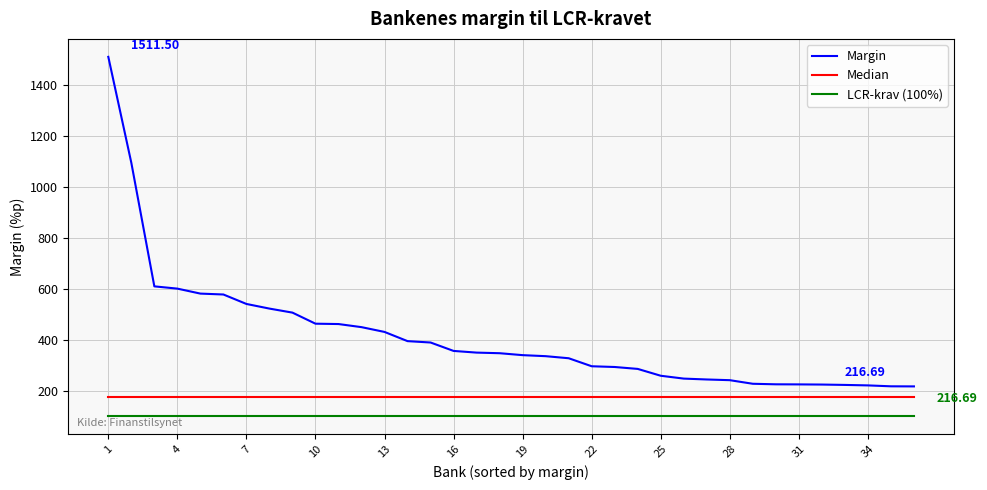

True or false: Margin and LCR-krav (100%) cross at least once.

False